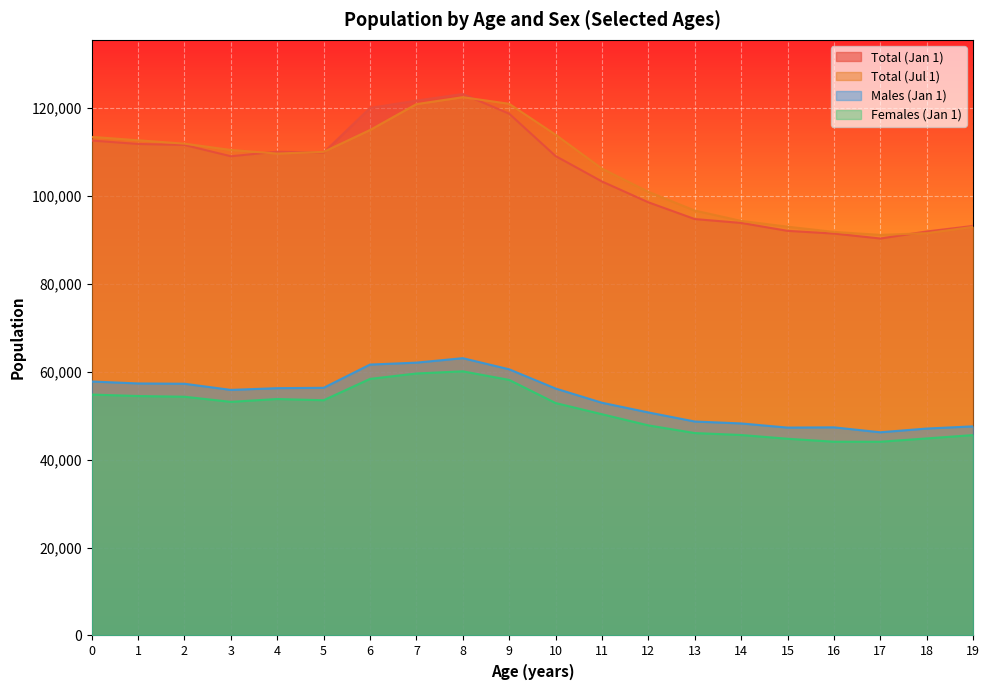

Rank the series by their maximum value, from highest to lowest.

Total (Jan 1), Total (Jul 1), Males (Jan 1), Females (Jan 1)